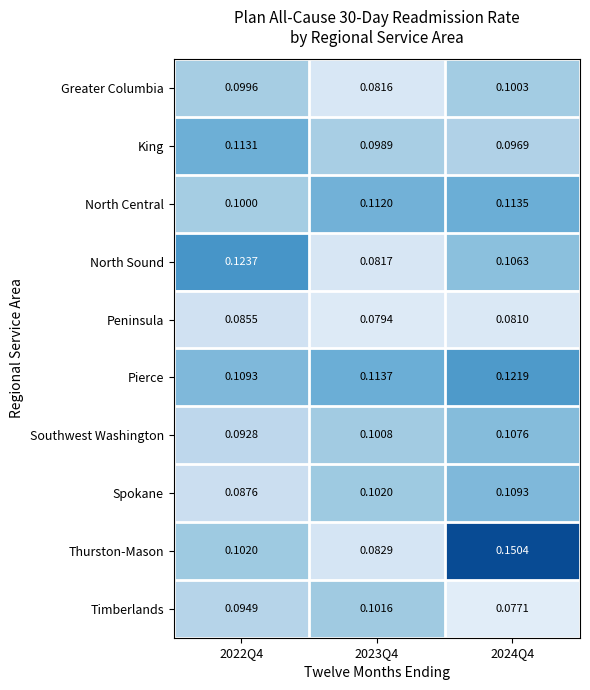

Which series has the largest total across all categories?

Pierce